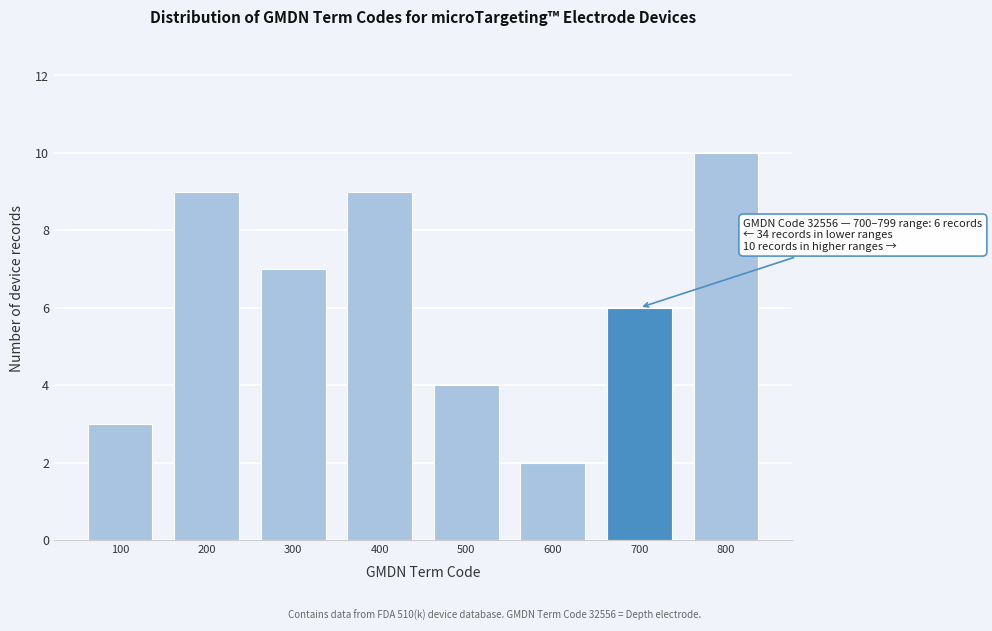

Reading right to left, what are all the values shown in this chart?

10	6	2	4	9	7	9	3